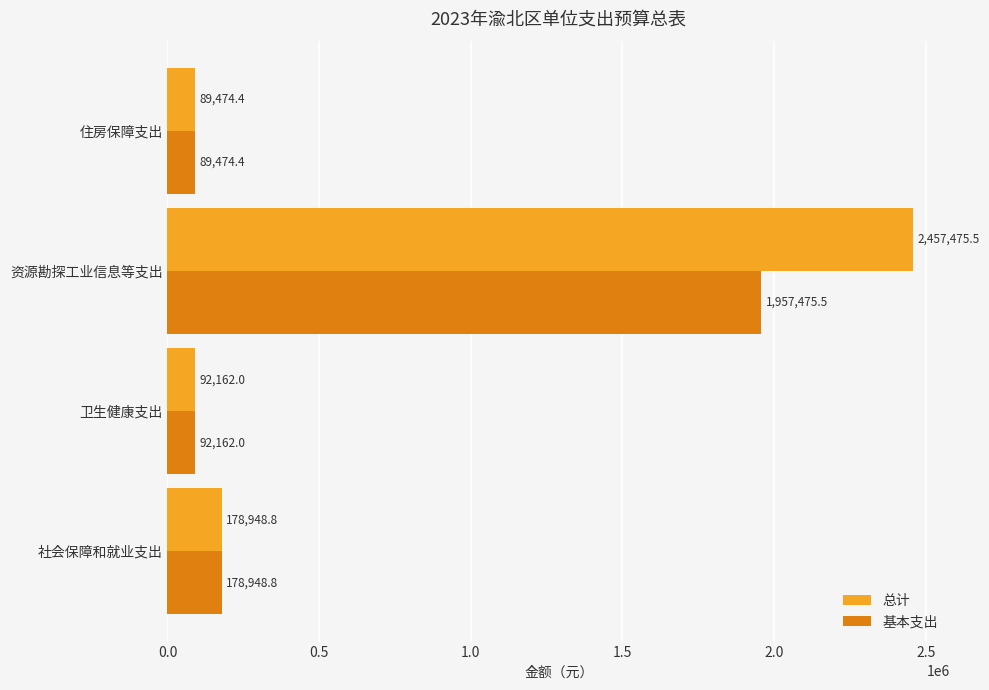

What is the average value of the 总计 series?

704515.2